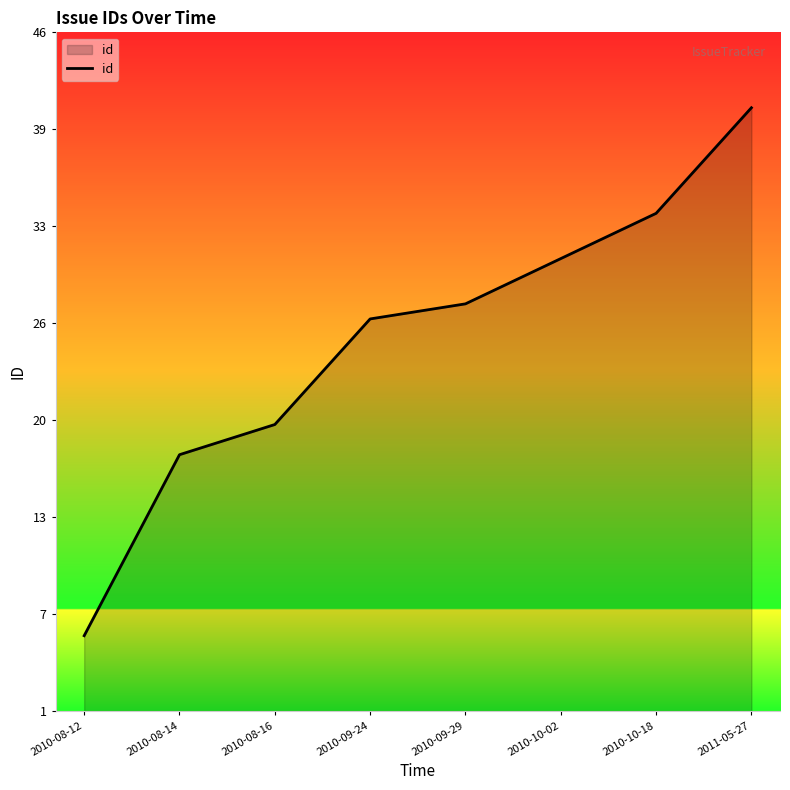

What is the change in value from 2010-08-14 to 2010-09-24?

+9